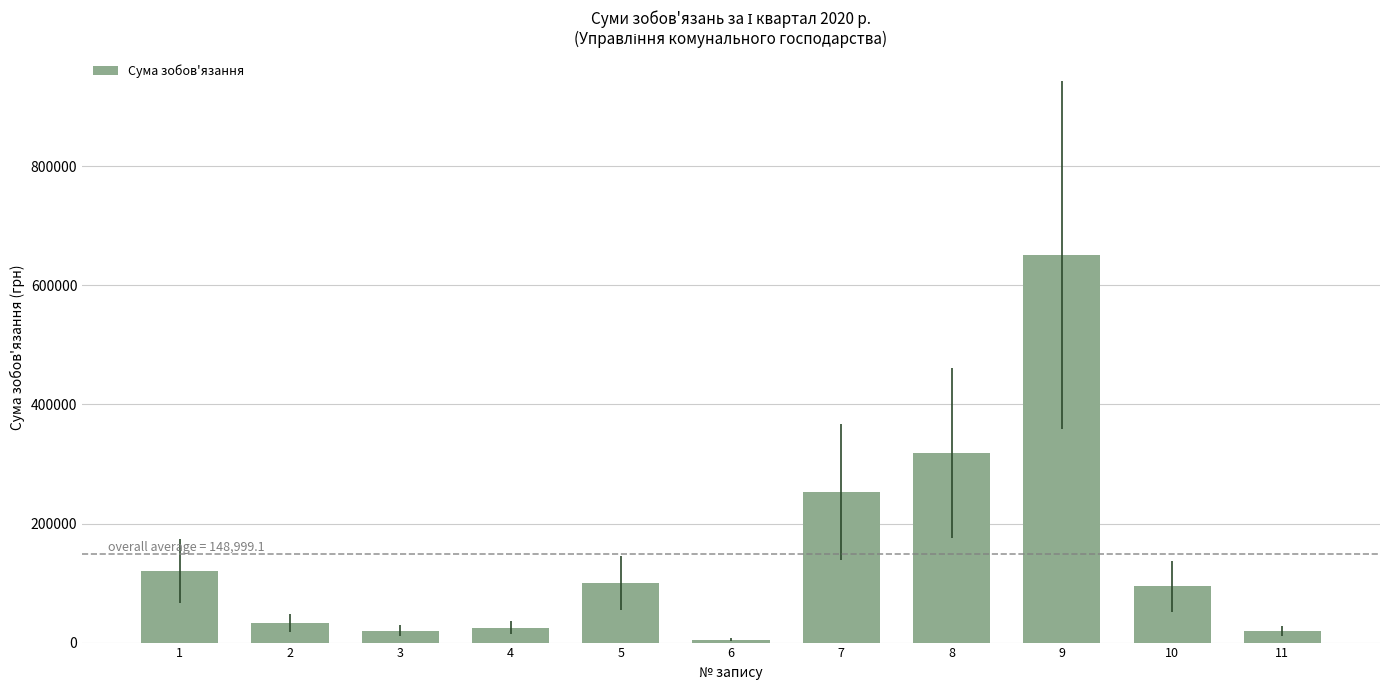

What is the change in value from 8 to 10?

-223632.0